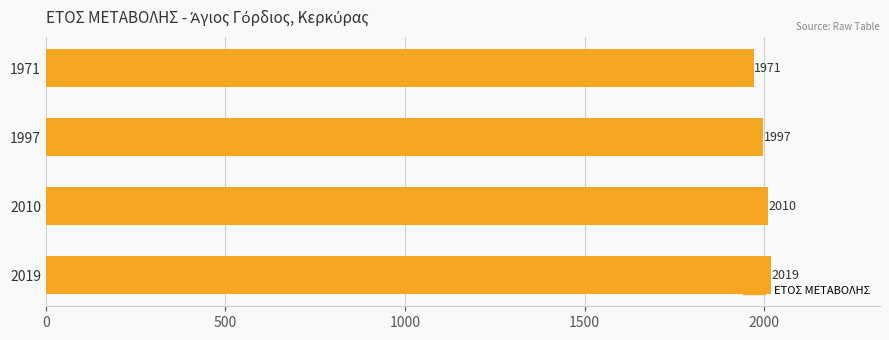

Between 1997 and 2010, which is larger?

2010